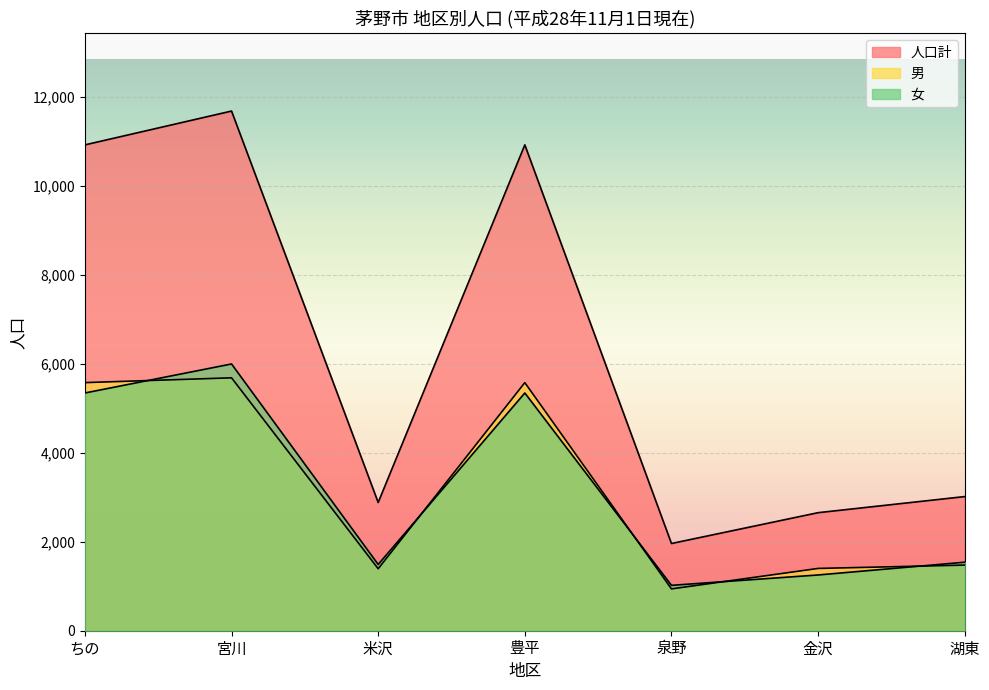

The 男 series shows 2204 at 宮川. True or false?

False